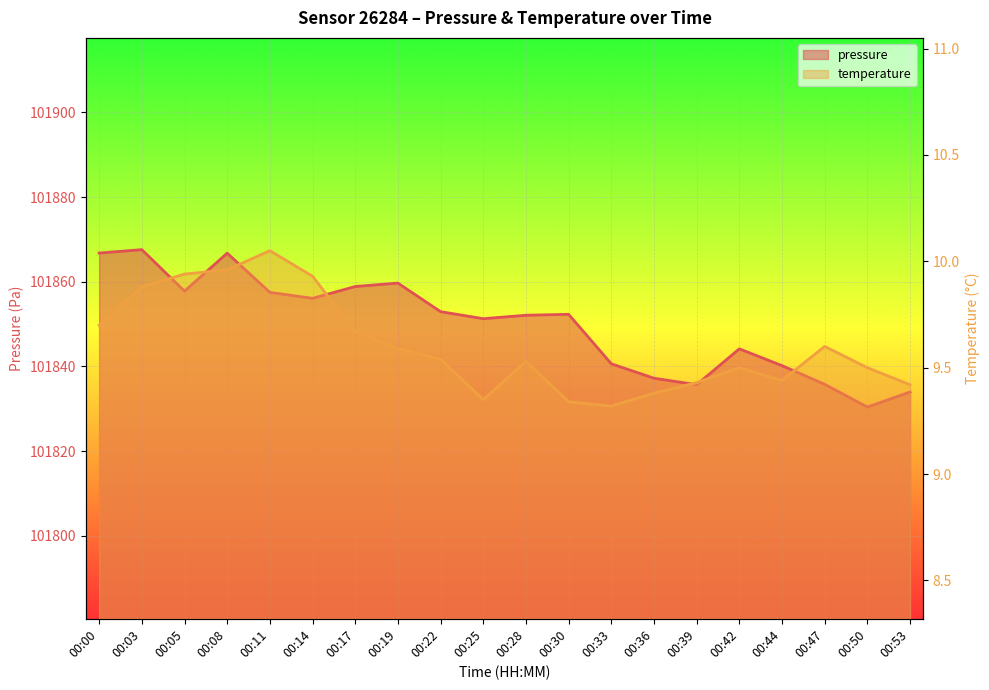

Reading left to right, list all the values displayed in this chart.

pressure: 101866.8	101867.6	101857.8	101866.8	101857.5	101856.1	101858.9	101859.7	101852.9	101851.3	101852.1	101852.3	101840.6	101837.2	101835.7	101844.2	101840.2	101835.8	101830.4	101834.0
temperature: 9.7	9.9	9.9	10.0	10.1	9.9	9.7	9.6	9.5	9.3	9.5	9.3	9.3	9.4	9.4	9.5	9.4	9.6	9.5	9.4